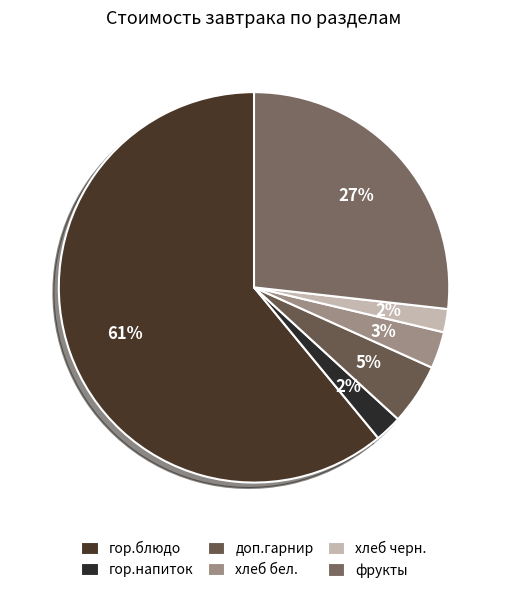

How many segments does this pie chart have?

6